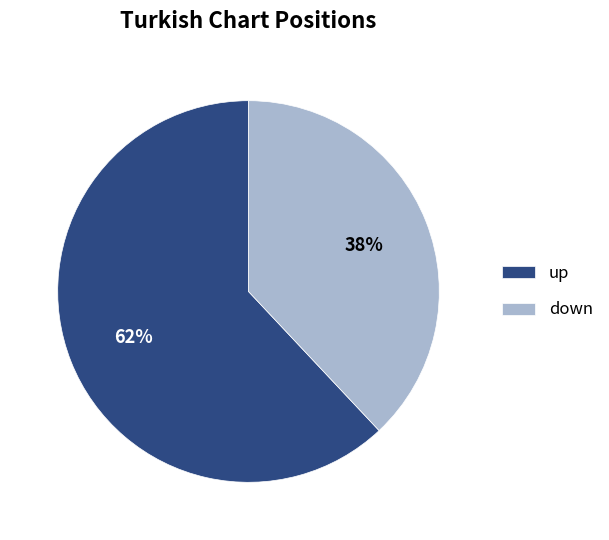

To the nearest percent, what is the combined percentage of down and up?

100%